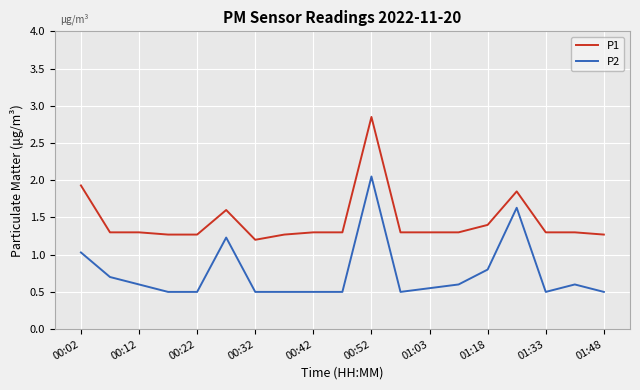

Does the chart have visible grid lines?

Yes